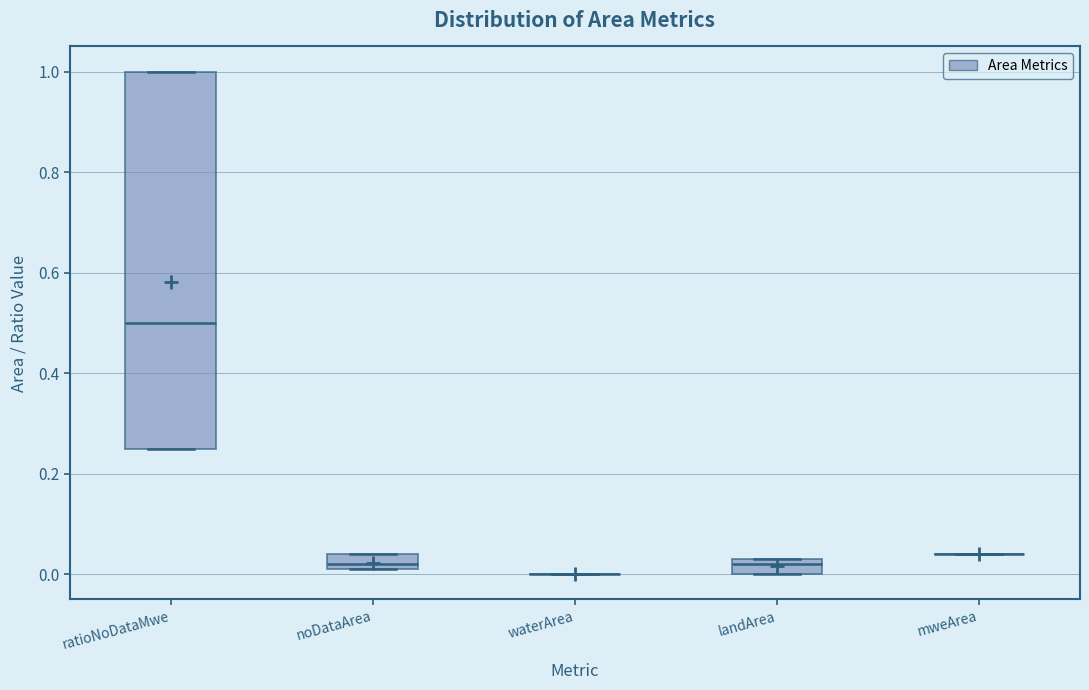

Comparing the boxes themselves (not the whiskers), which one is the tallest?

ratioNoDataMwe